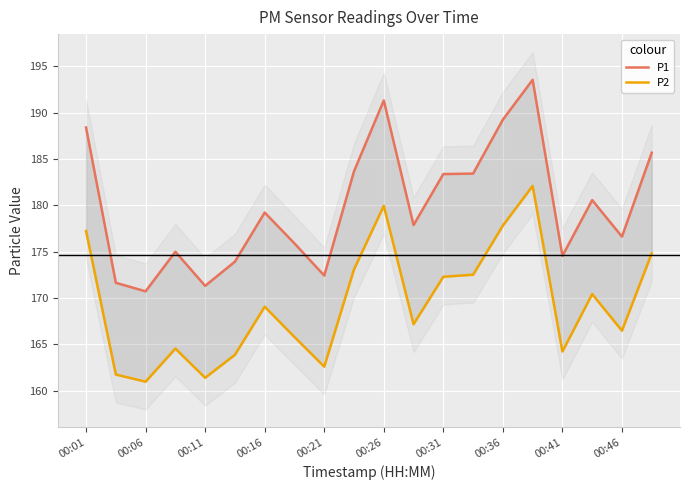

Which series changed the most between 00:46 and 16?

P1